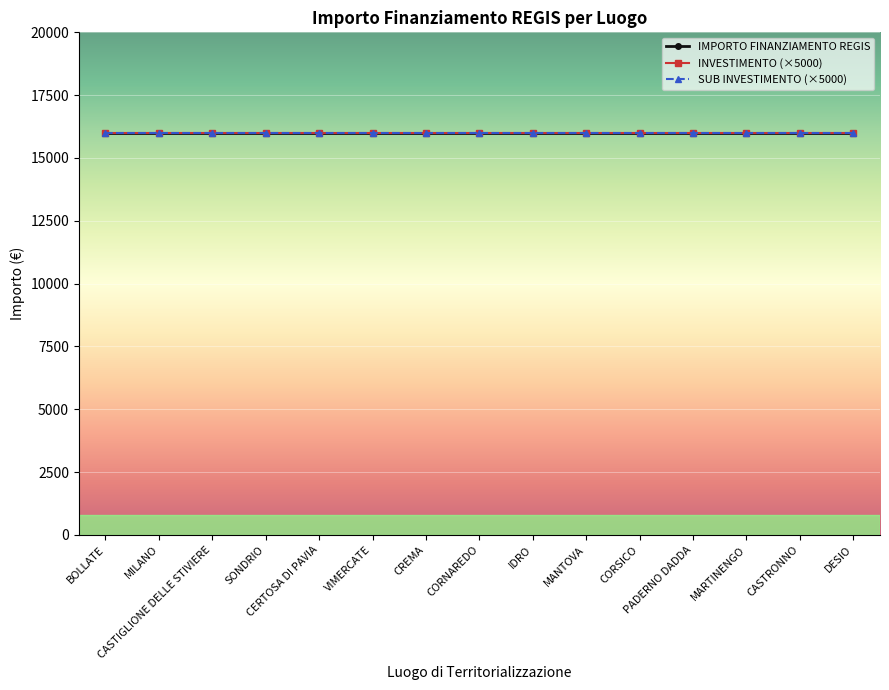

True or false: IMPORTO FINANZIAMENTO REGIS (M€) and INVESTIMENTO cross at least once.

False